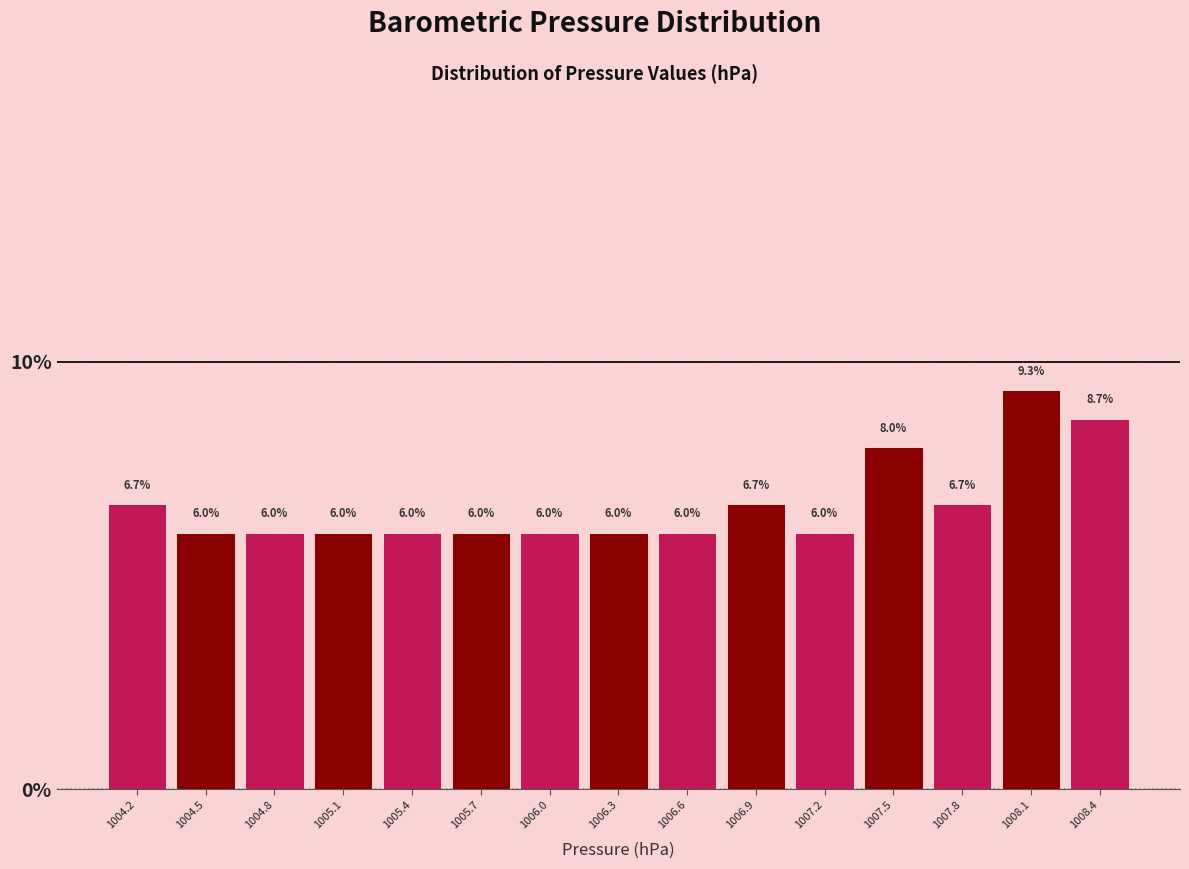

Over which range of the x-axis is the bar tallest?

1007.95 to 1008.25